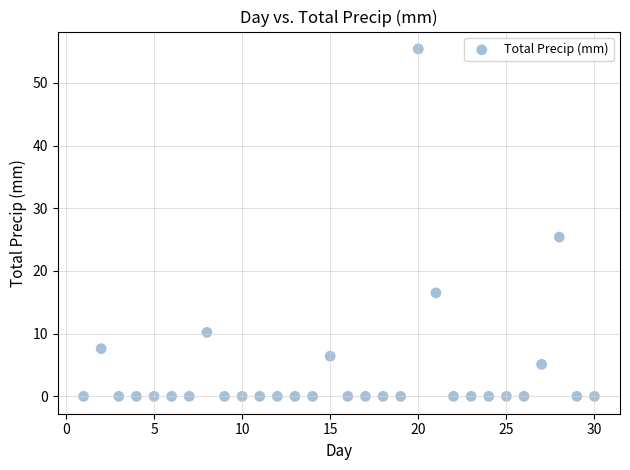

What Y value in the scatter plot is closest to 27?

25.4